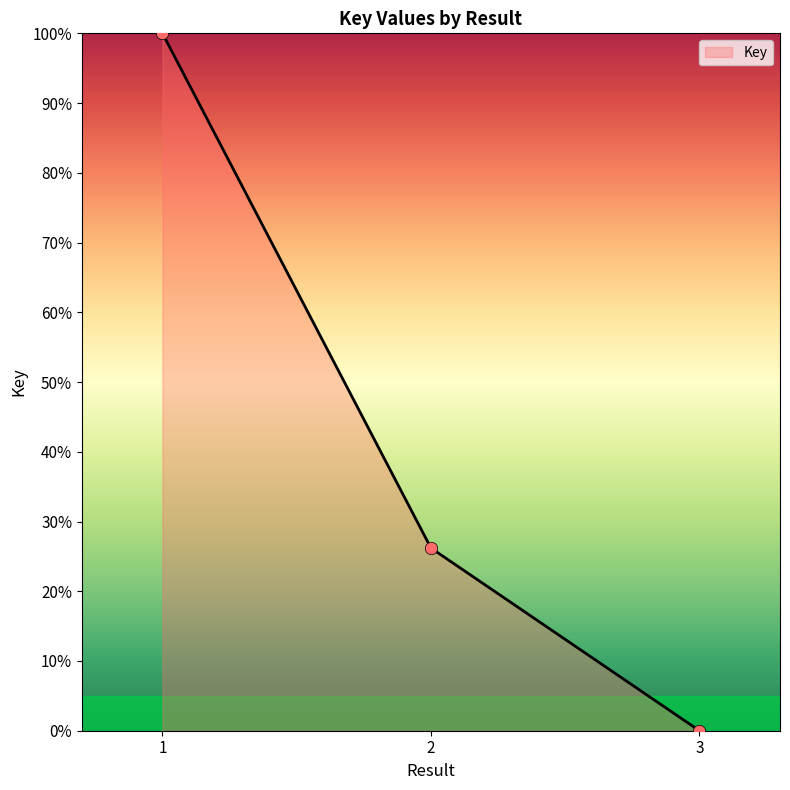

What is the change in value from 2 to 3?

-26.2